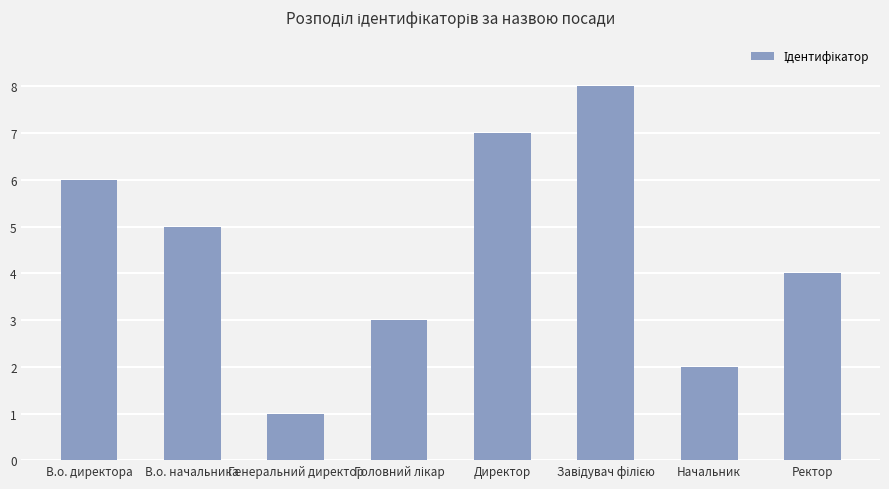

Which label corresponds to the smallest value in the chart?

Генеральний директор